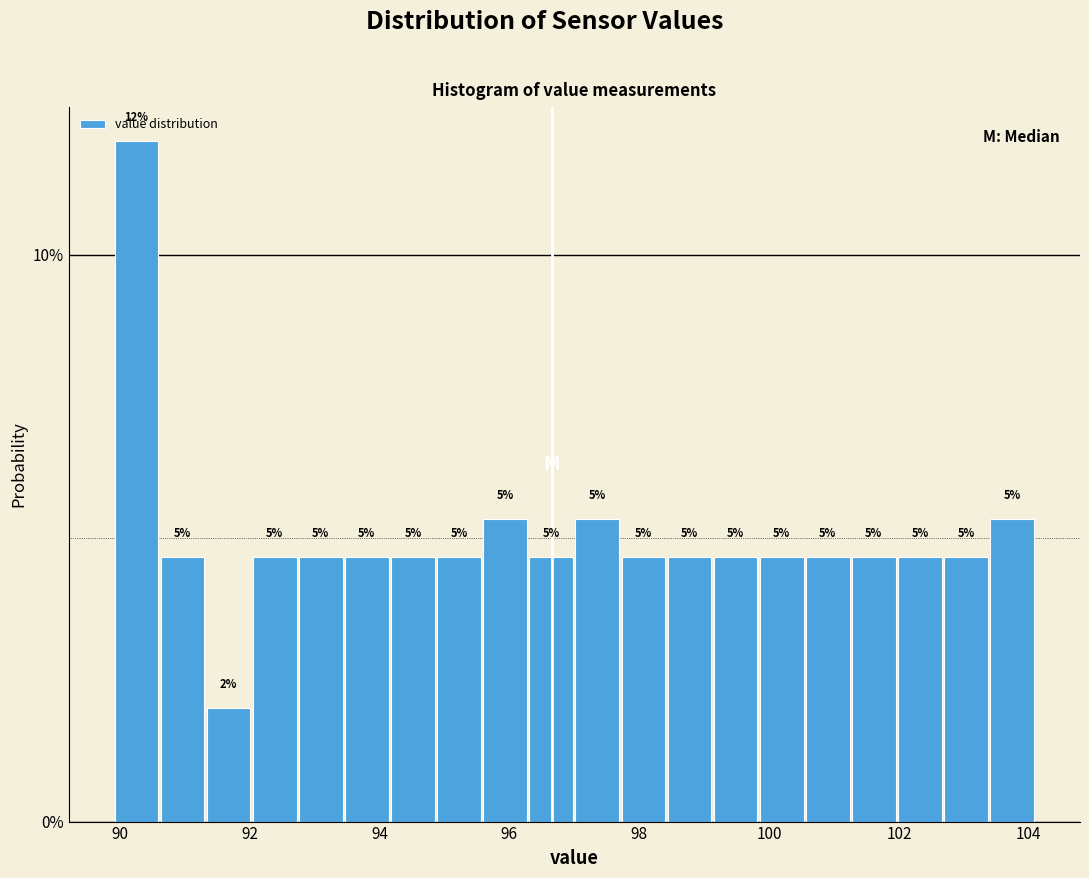

Read against the x-axis, roughly where is the centre of the tallest bar?

90.2